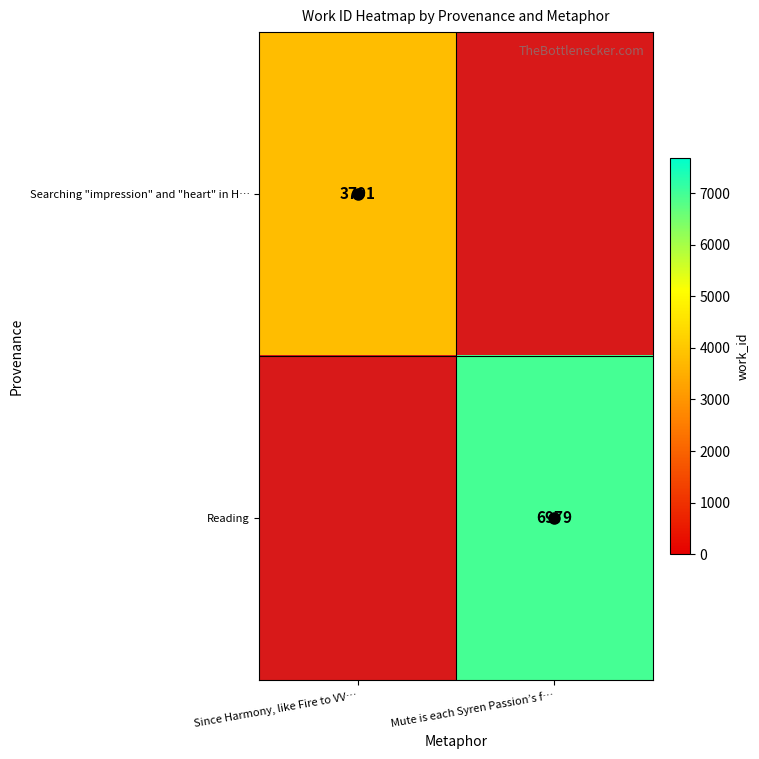

Is it true that Searching "impression" and "heart" in H… equals 1363.7 at Since Harmony, like Fire to VV…?

False